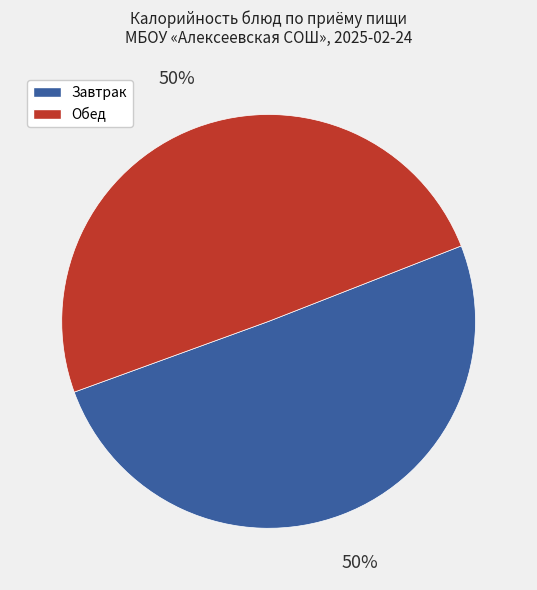

To the nearest percent, what is the average slice percentage?

50%